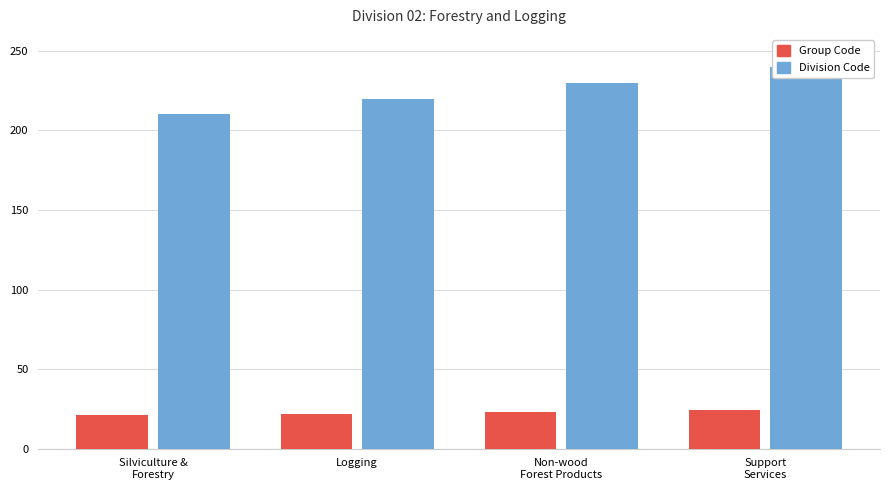

At which label does Group Code reach its peak?

Support
Services